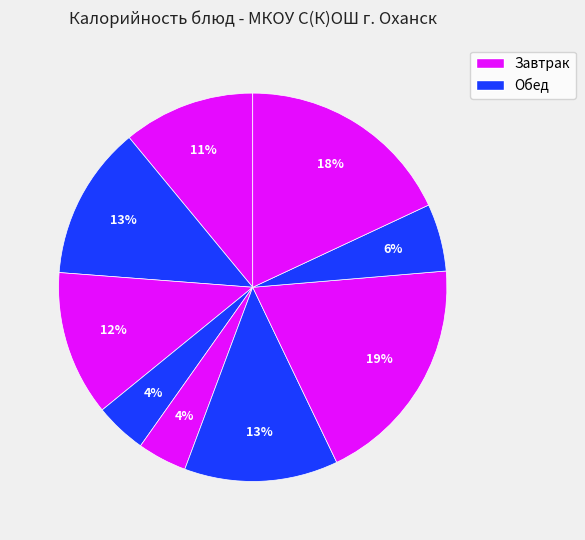

How many segments does this pie chart have?

9